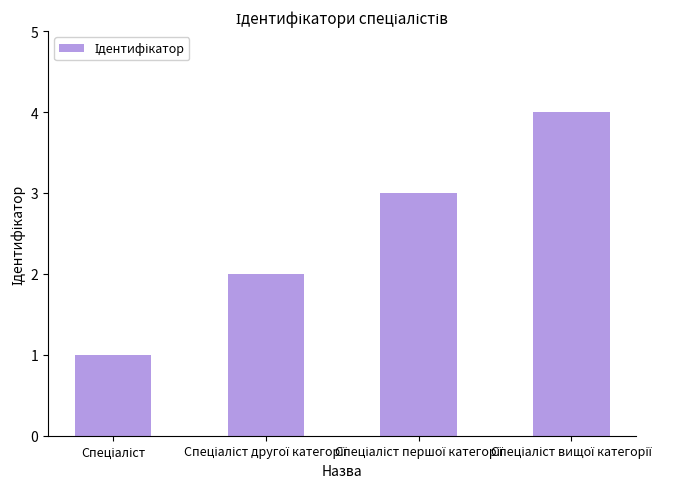

What is the difference between the maximum and minimum values?

3